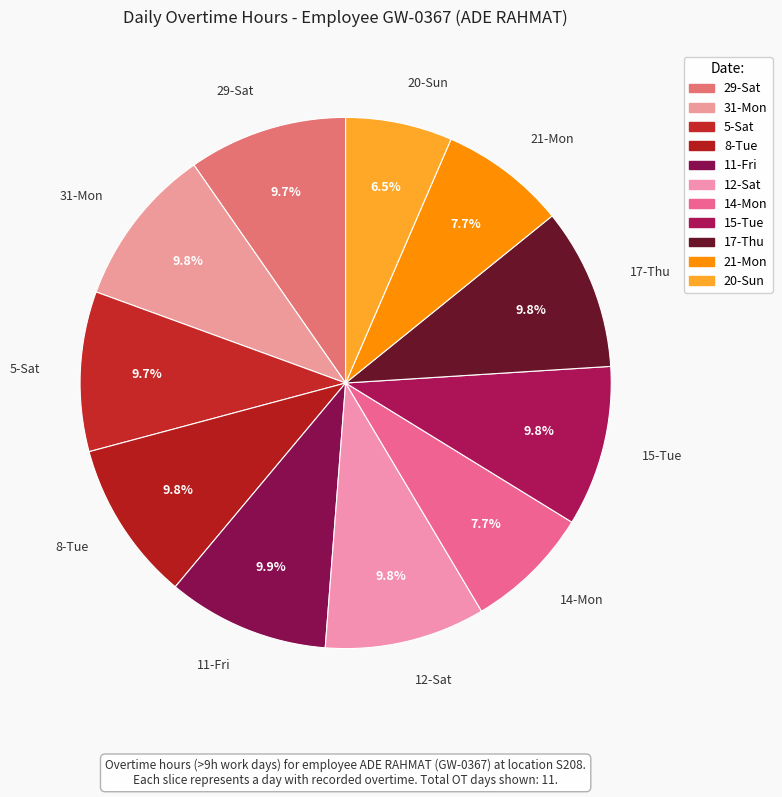

What percentage is NOT represented by 31-Mon?

90.2%